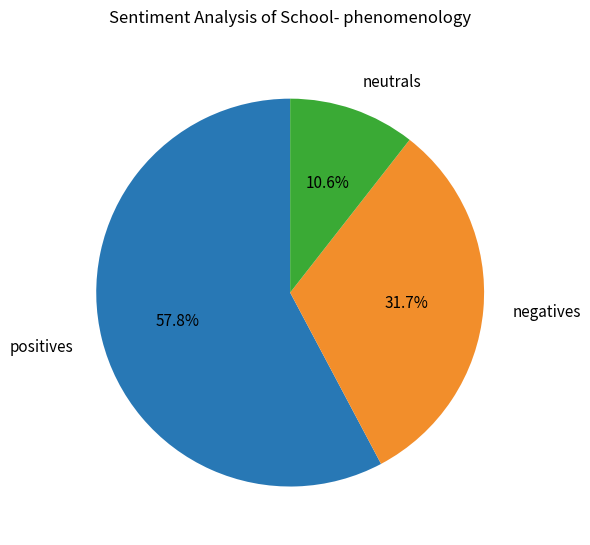

Rank the categories by value from highest to lowest.

positives, negatives, neutrals